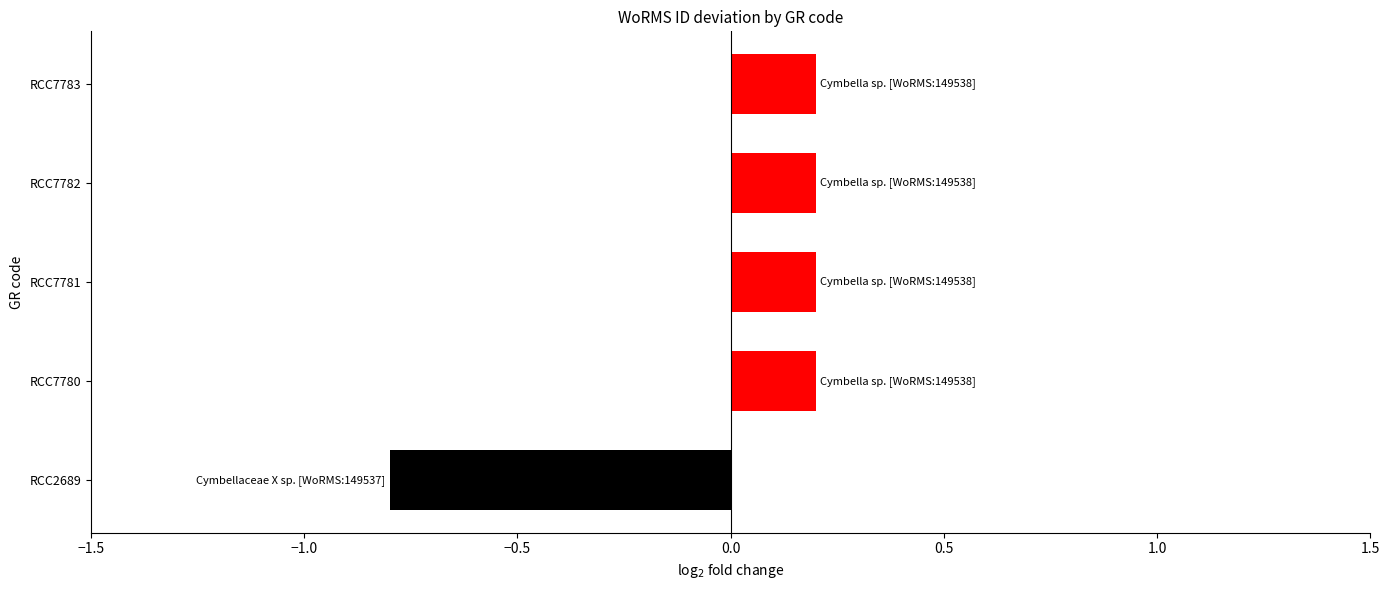

What is the sum of the values at RCC7783 and RCC7782?

0.4